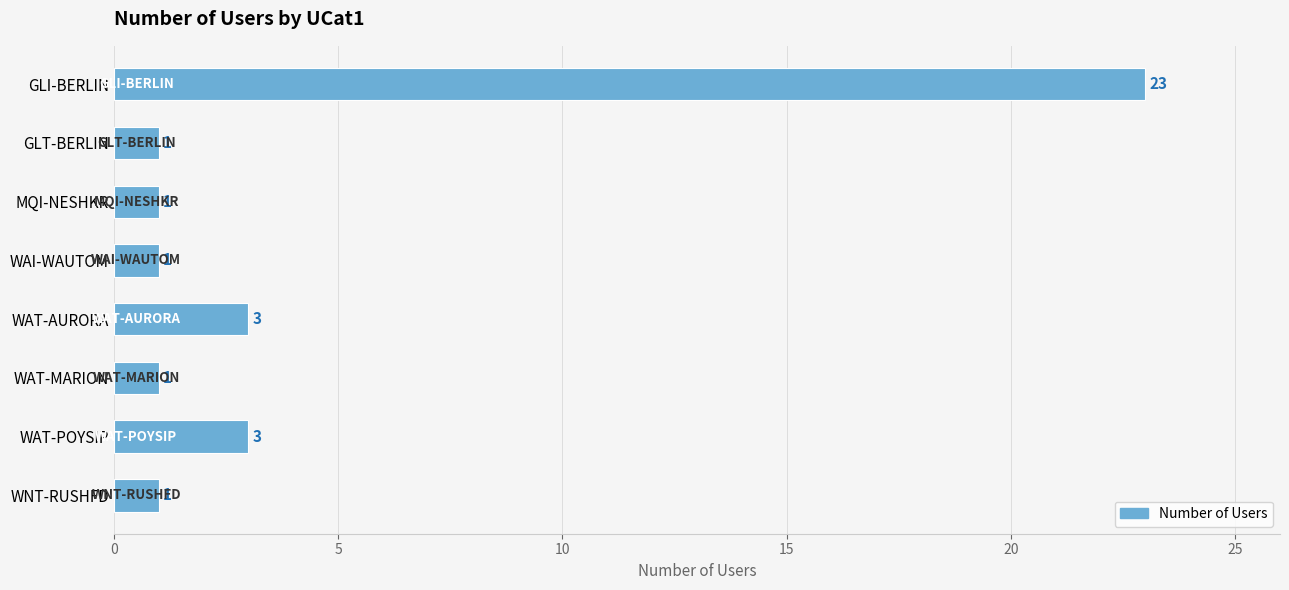

What is the change in value from GLT-BERLIN to WAT-POYSIP?

+2